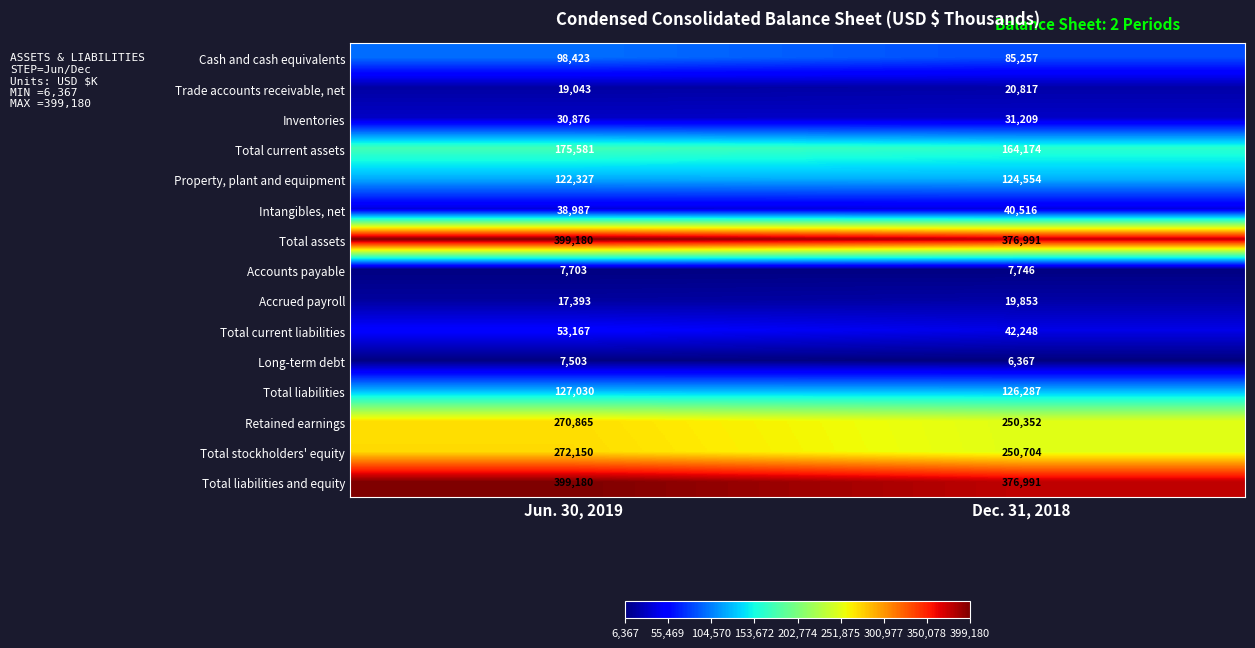

List the labels in order of Accounts payable value, smallest first.

Jun. 30, 2019, Dec. 31, 2018